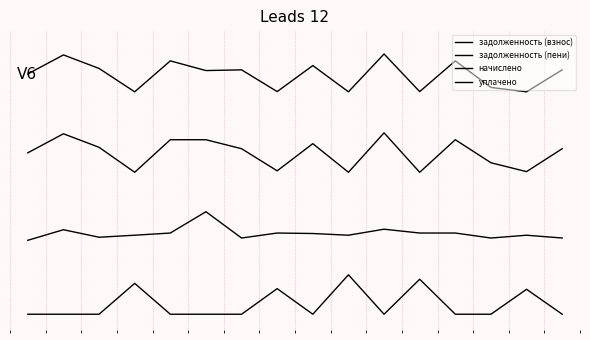

List the series in order of their overall mean, highest first.

задолженность (взнос), задолженность (пени), начислено, уплачено